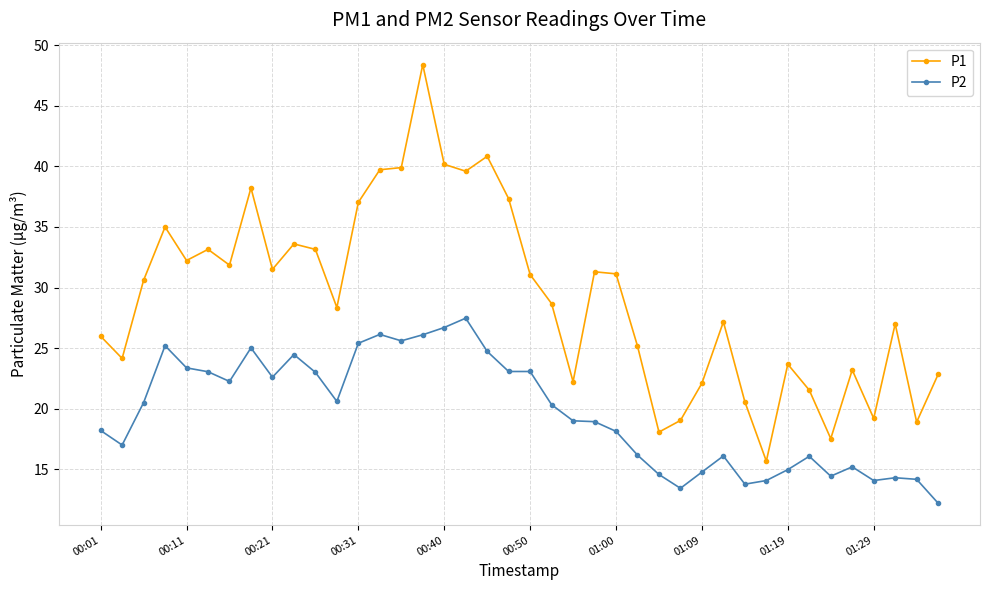

List the series in order of their overall mean, highest first.

P1, P2